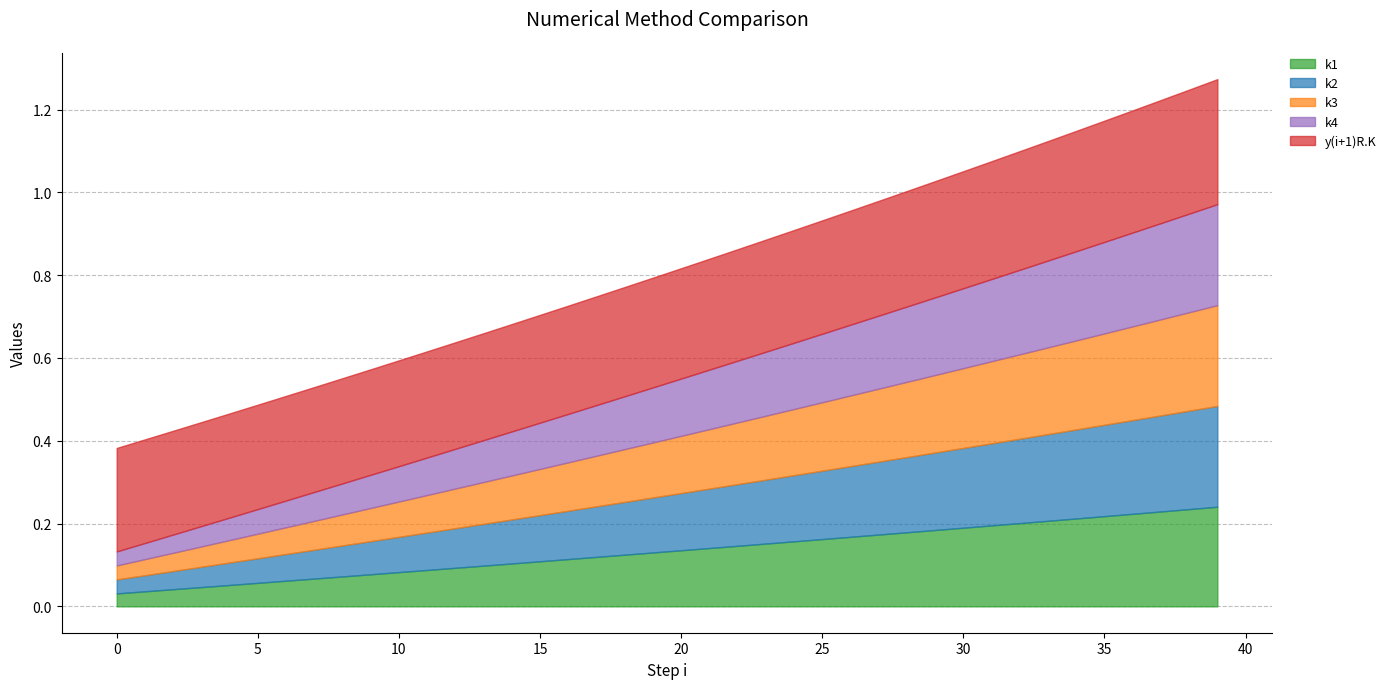

Is it true that y(i+1)R.K equals 0.3 at 21?

True